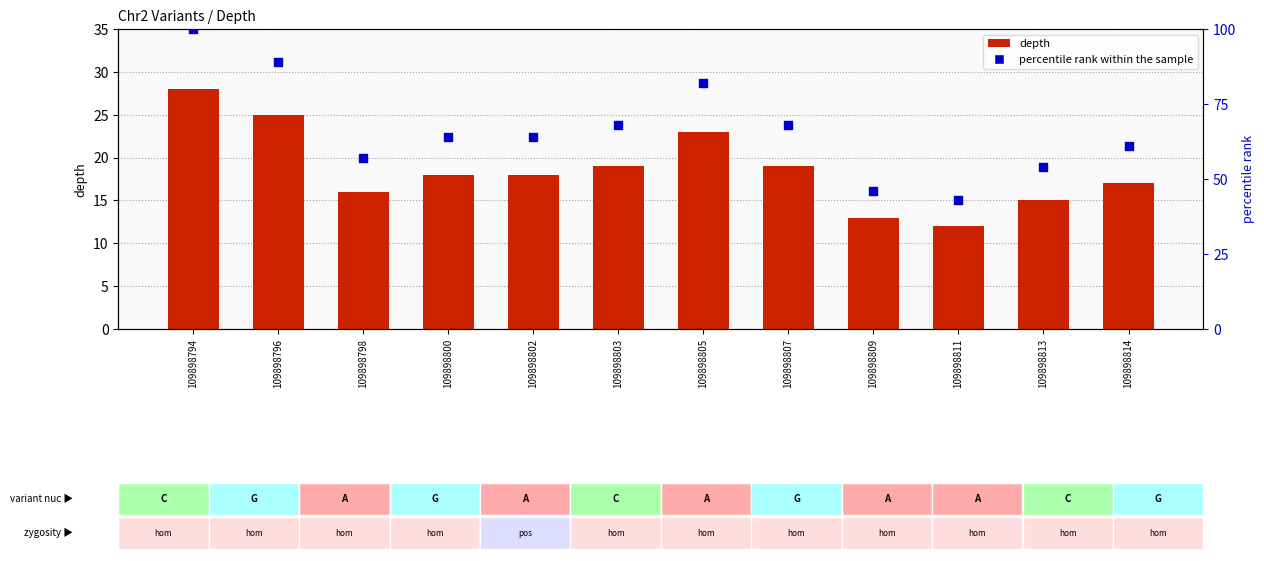

At which category is the sum across all series the highest?

109898794